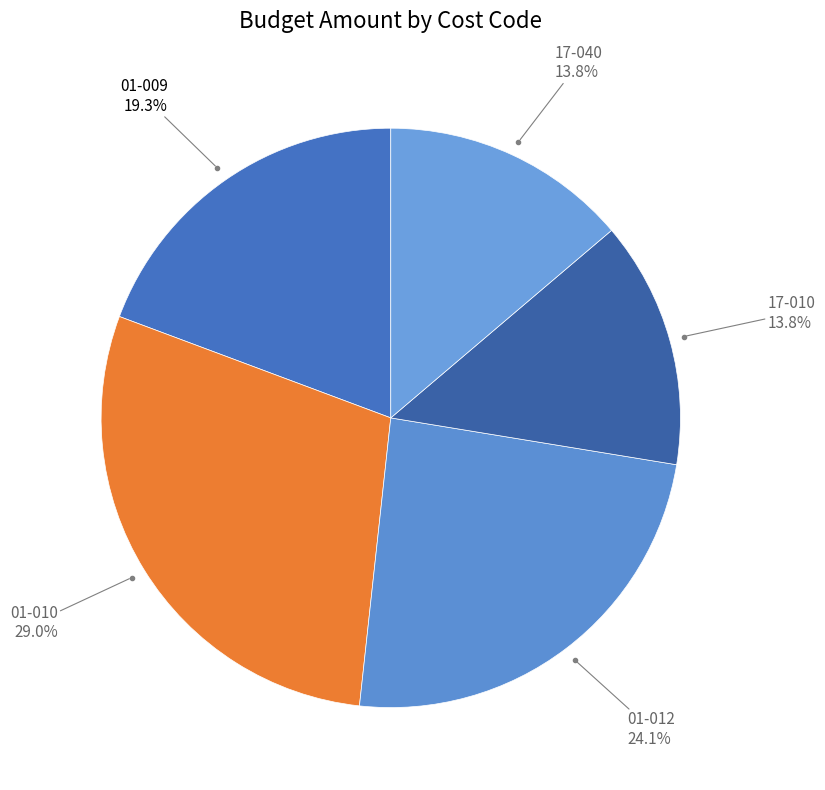

Is there any slice that represents more than half of the pie?

No